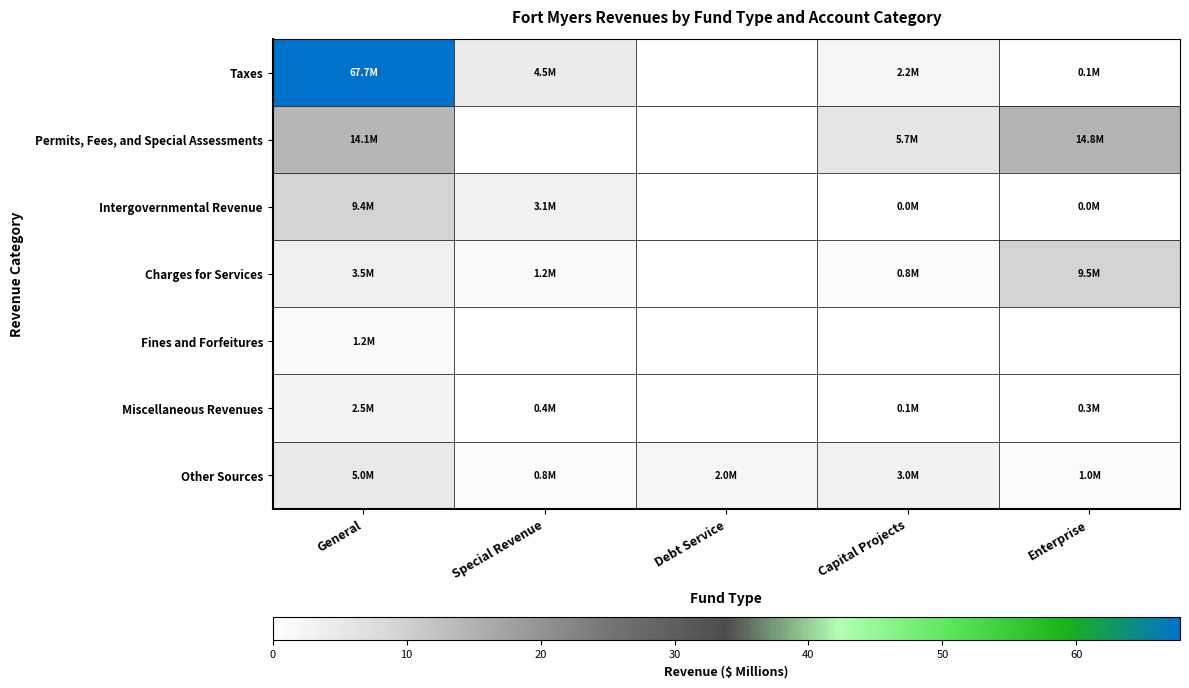

Reading right to left, list all the values displayed in this chart.

Taxes: Enterprise=0.1	Capital Projects=2.2	Debt Service=0.0	Special Revenue=4.5	General=67.7
Permits, Fees, and Special Assessments: Enterprise=14.8	Capital Projects=5.7	Debt Service=0.0	Special Revenue=0.0	General=14.1
Intergovernmental Revenue: Enterprise=0.0	Capital Projects=0.0	Debt Service=0.0	Special Revenue=3.1	General=9.4
Charges for Services: Enterprise=9.5	Capital Projects=0.8	Debt Service=0.0	Special Revenue=1.2	General=3.5
Fines and Forfeitures: Enterprise=0.0	Capital Projects=0.0	Debt Service=0.0	Special Revenue=0.0	General=1.2
Miscellaneous Revenues: Enterprise=0.3	Capital Projects=0.1	Debt Service=0.0	Special Revenue=0.4	General=2.5
Other Sources: Enterprise=1.0	Capital Projects=3.0	Debt Service=2.0	Special Revenue=0.8	General=5.0